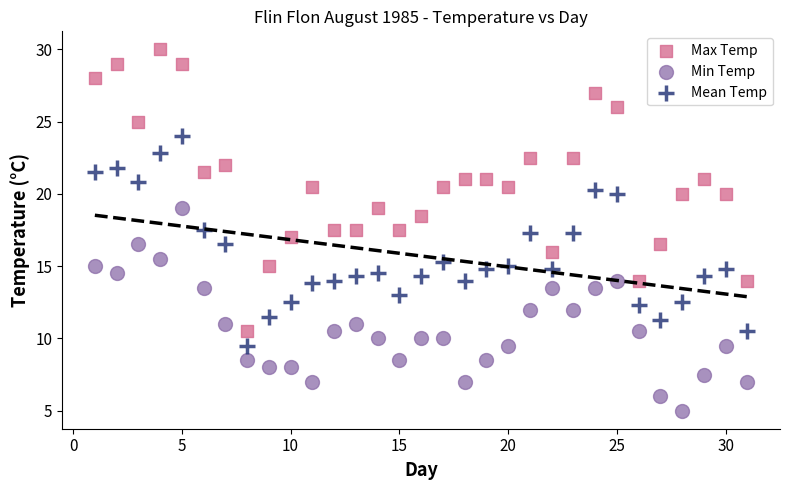

Across all data points, what is the range of X values (max minus min)?

30.0